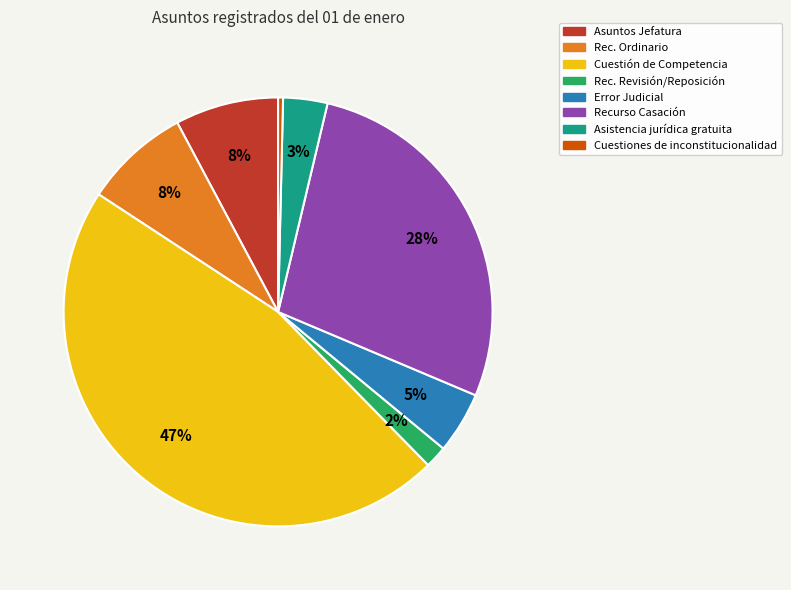

Is Recurso Casación the majority of the pie?

No